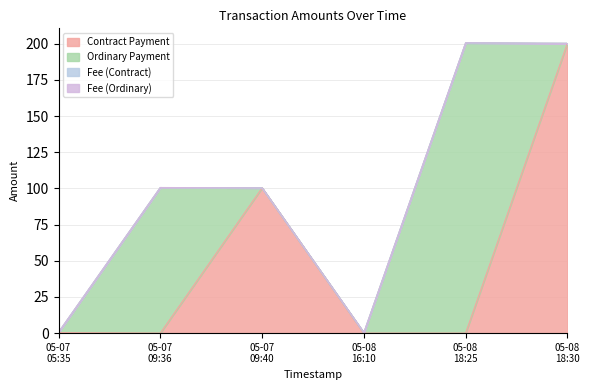

What position from the left is 2022-05-07 05:35?

1